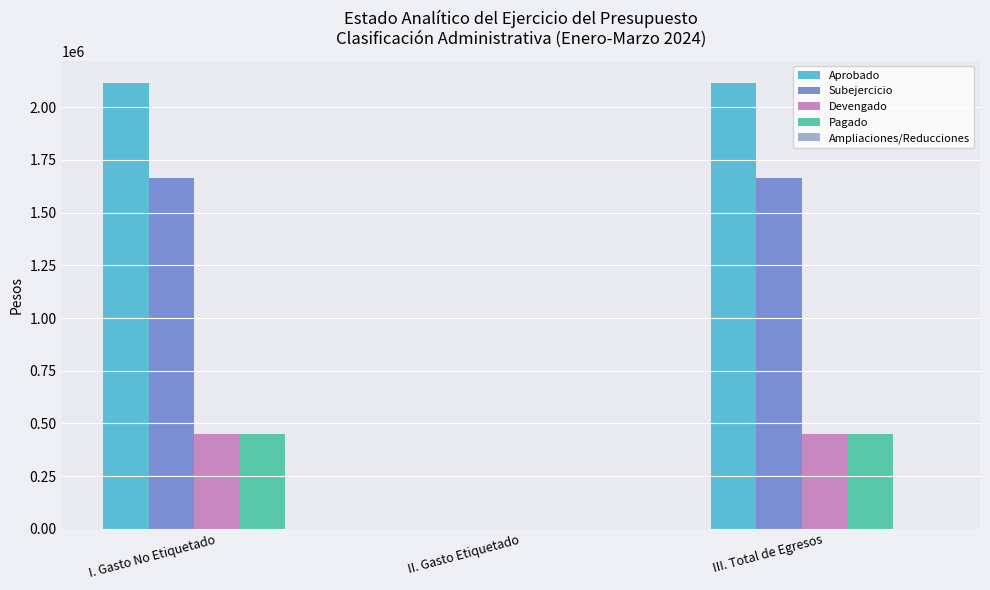

Read the Devengado value at III. Total de Egresos.

448784.8